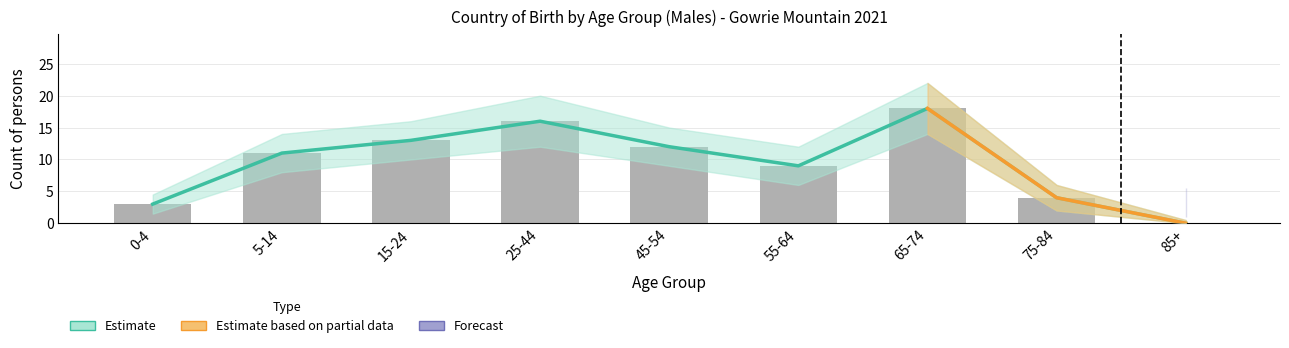

True or false: Australia has a value of 1 at 0-4.

False